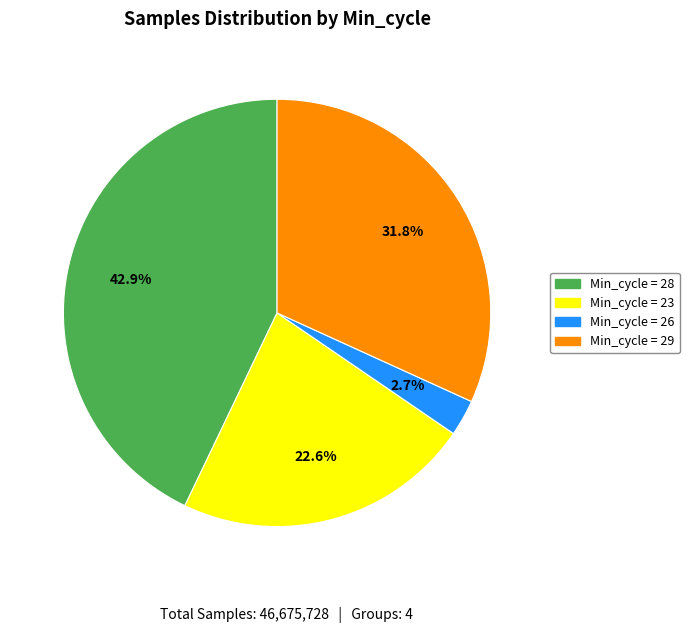

Does Min_cycle = 23 account for over 50% of the chart?

No